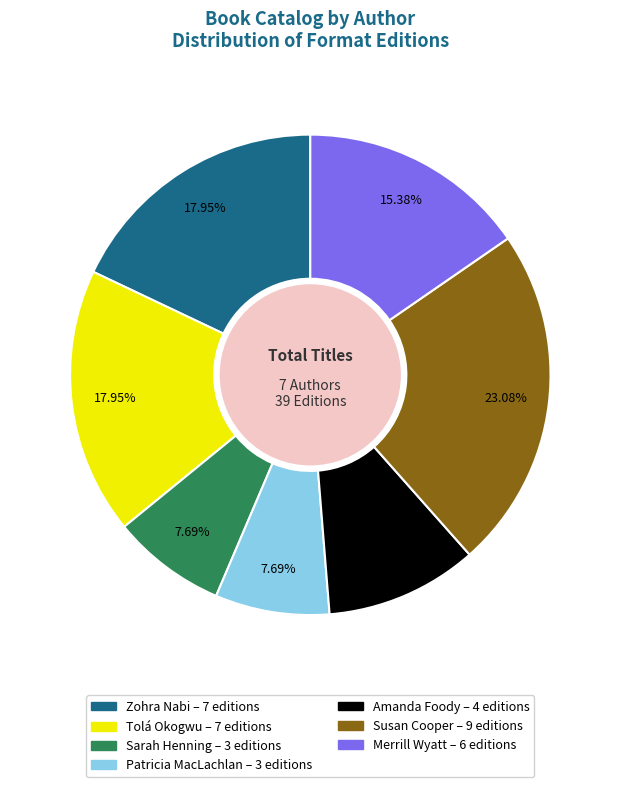

Is there a majority slice in this chart?

No